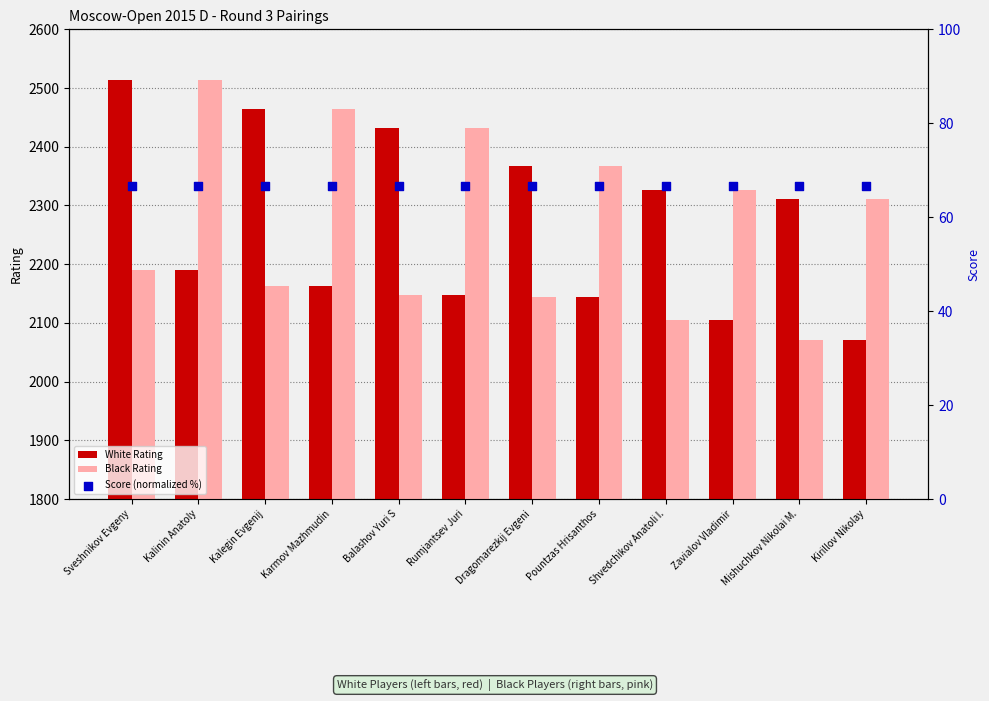

What are all the series names shown in the legend?

White Rating, Black Rating, Score (normalized %)